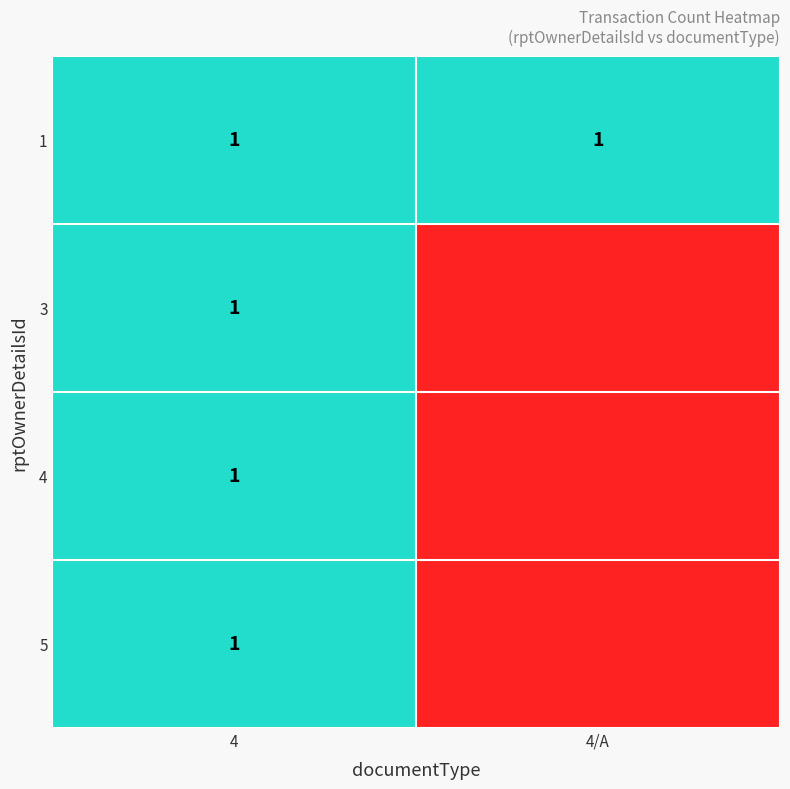

At how many categories does at least one series exceed 0?

2